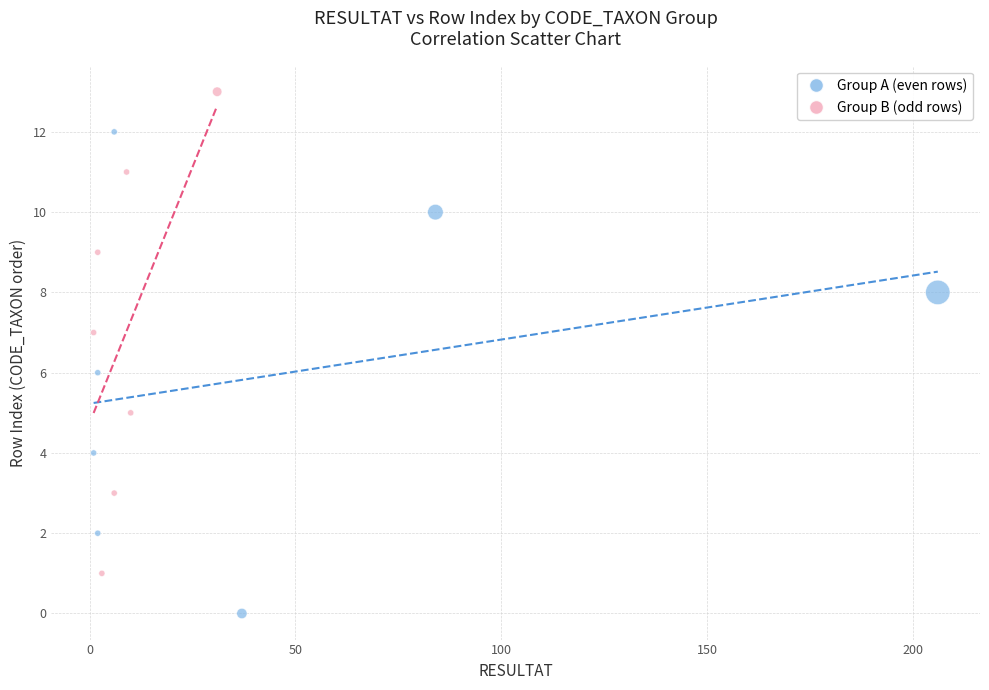

Which series reaches the maximum Y coordinate?

Group B (odd rows)